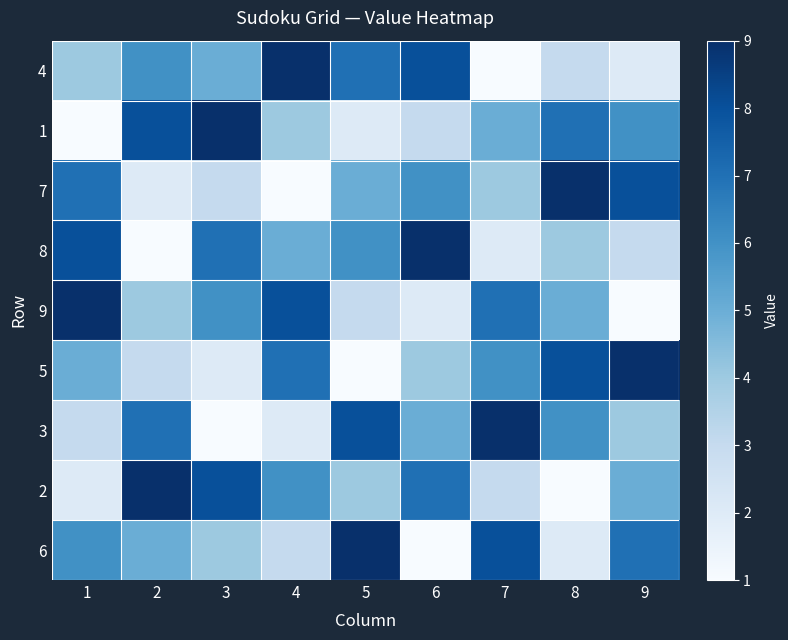

At 8, list the series in order from smallest to largest.

2, 6, 4, 8, 9, 3, 1, 5, 7